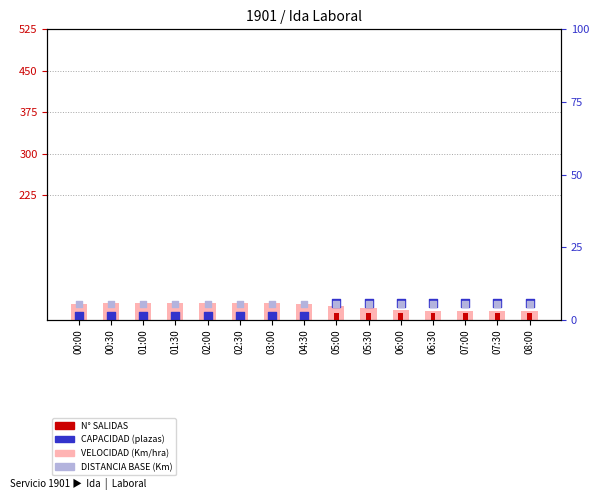

Which series contains the highest Y value?

VELOCIDAD (Km/hra)